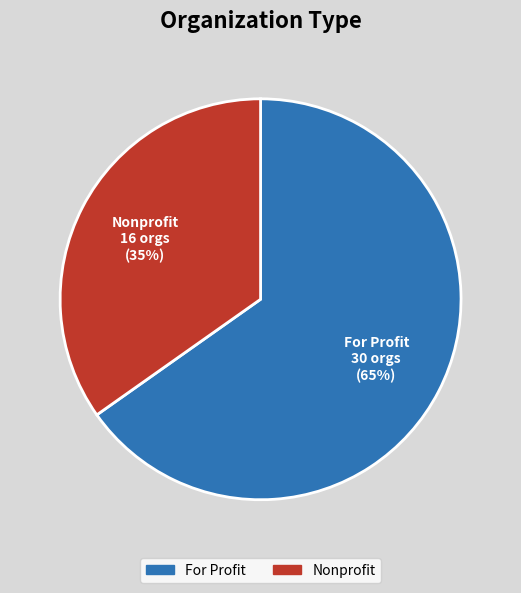

To the nearest percent, what is the difference between the largest and smallest slice percentages?

30%